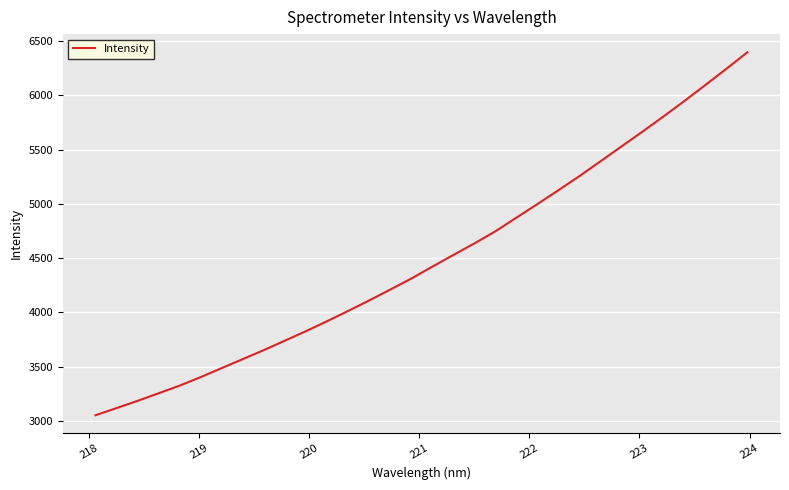

How many lines are shown in the chart?

1